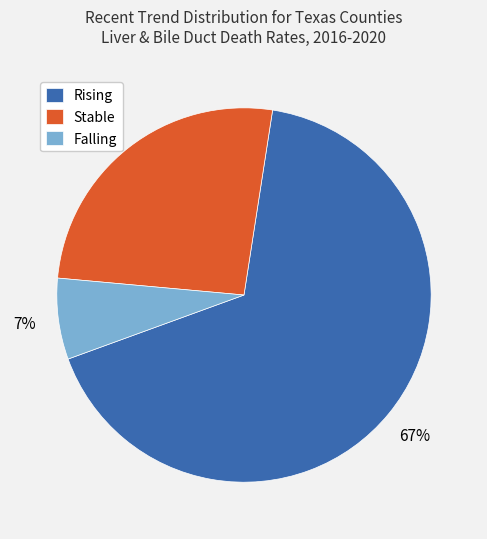

Which slice is the largest?

Rising